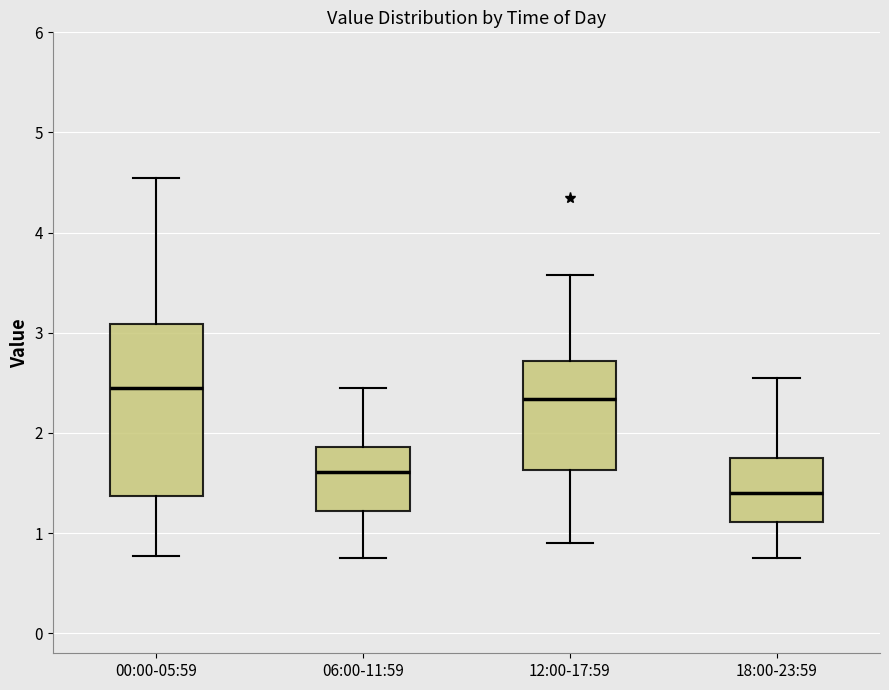

Where is the lower edge of the box for 00:00-05:59 on the y-axis? The values are not printed on the chart, so give them approximately, as read against the axis.

1.4